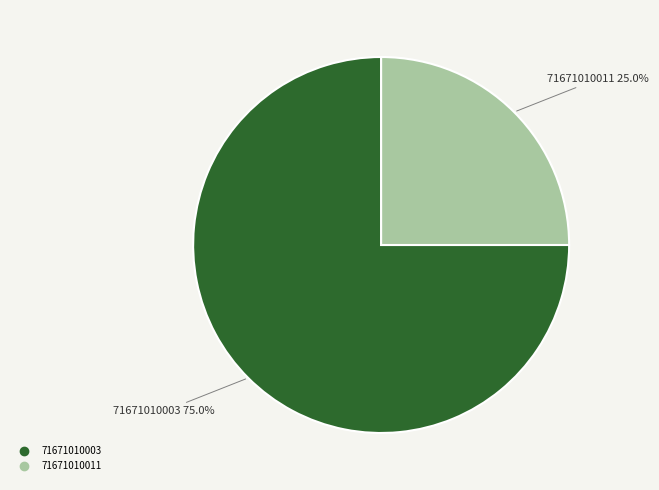

To the nearest percent, what is the difference between the 71671010003 and 71671010011 slice percentages?

50%